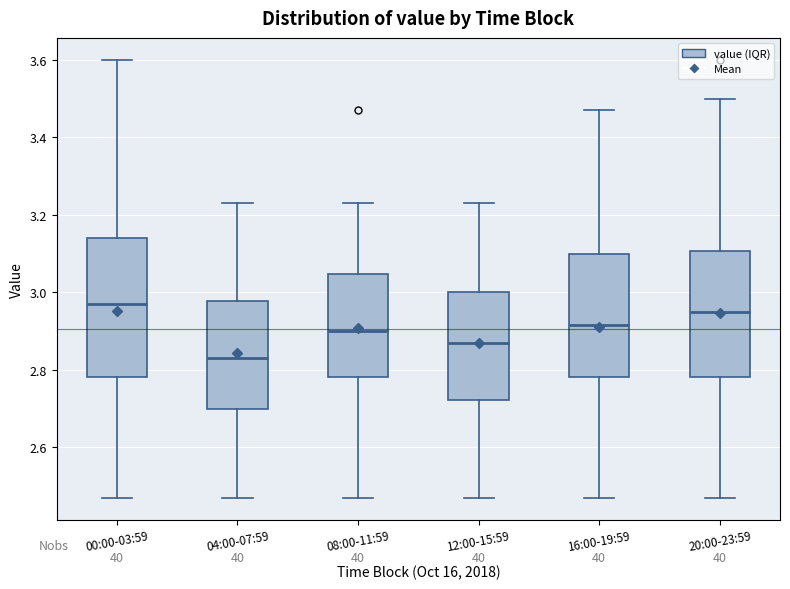

Which box is the tallest, from its lower edge to its upper edge?

00:00-03:59